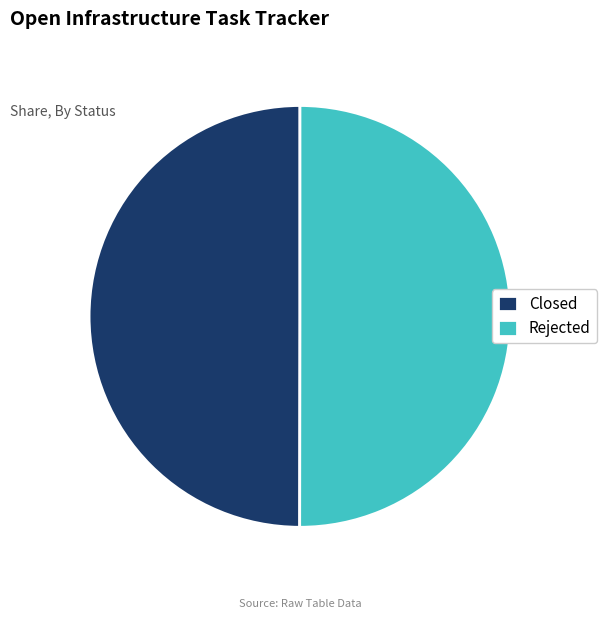

True or false: Closed accounts for 50% of the total.

True